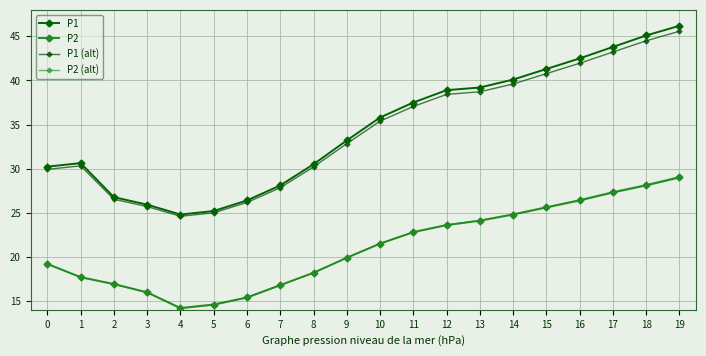

What is the highest value of the P1 (alt) series?

45.6